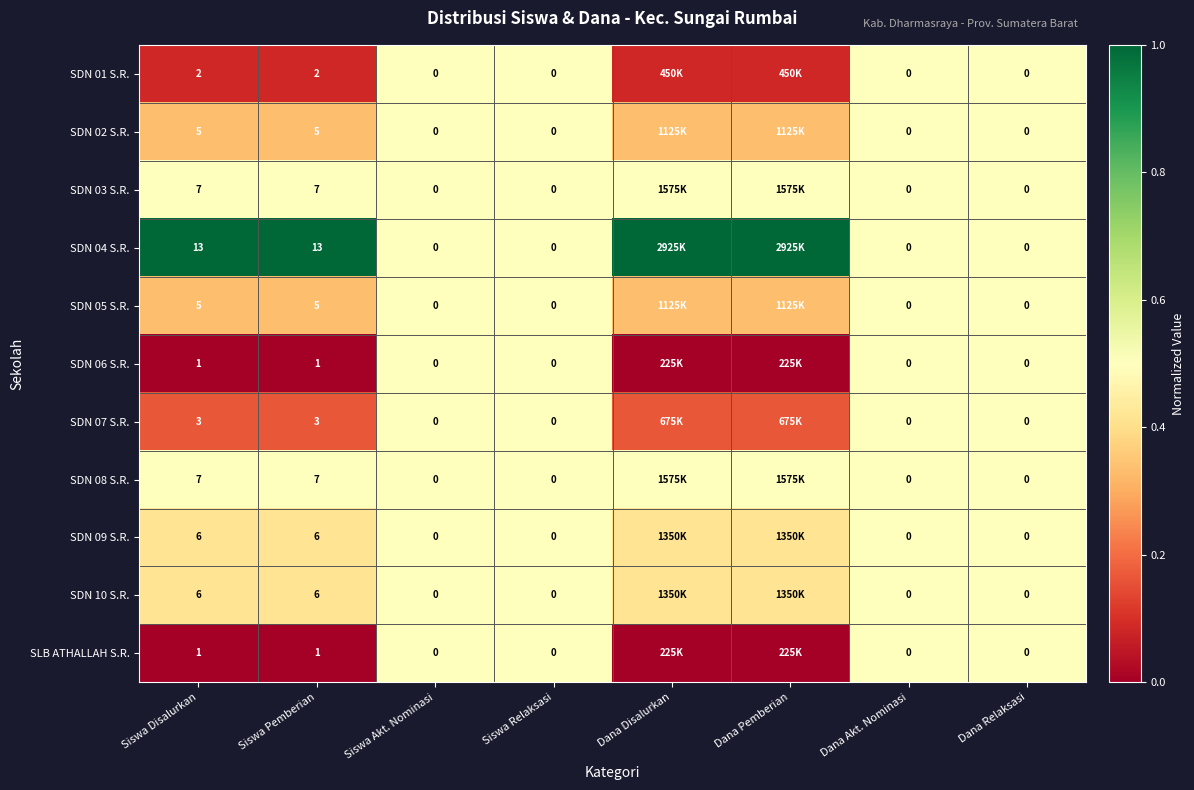

Count the number of categories in the chart.

8